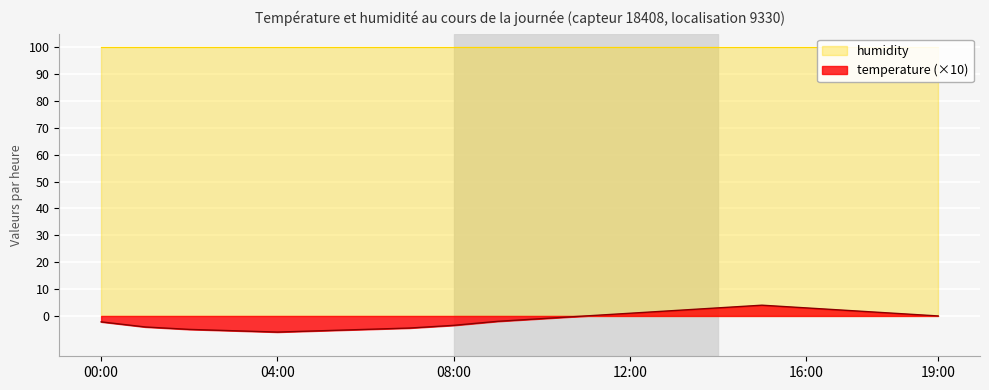

Which has a higher value, 03:00 or 15:00?

15:00